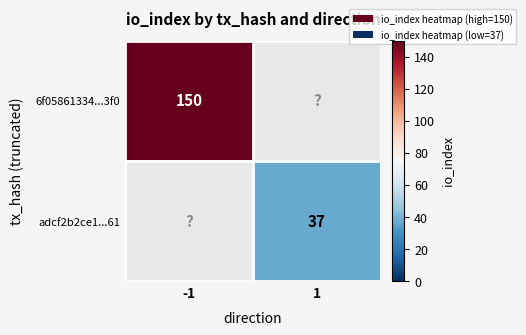

True or false: 6f05861334...3f0 has a value of 243 at -1.

False